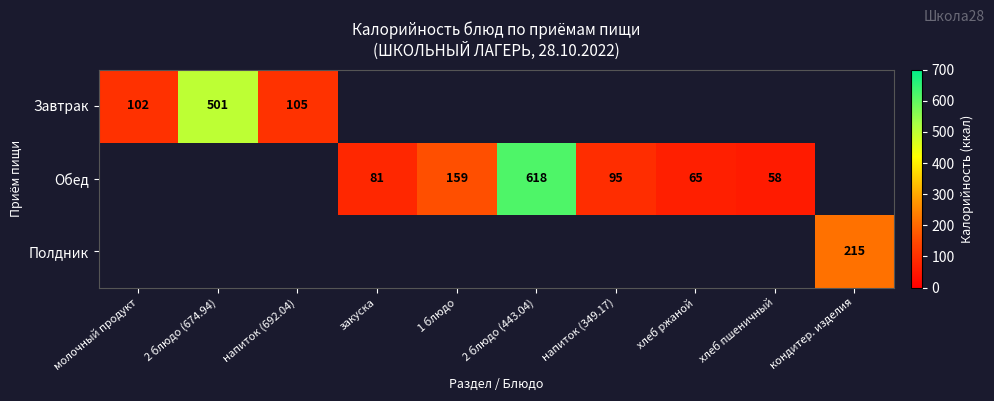

Is the value of Завтрак at 2 блюдо (674.94) greater than the value of Обед at хлеб ржаной?

Yes